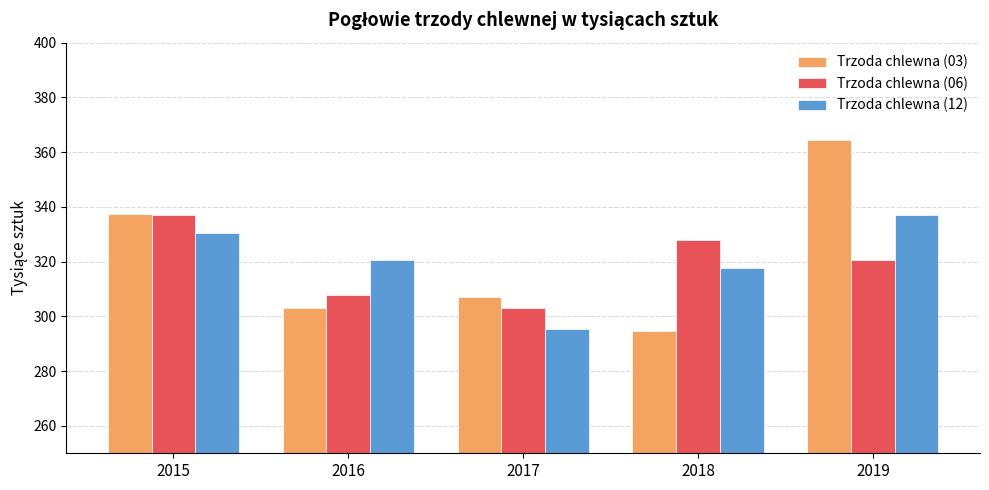

Which category has the highest value across all series?

2019